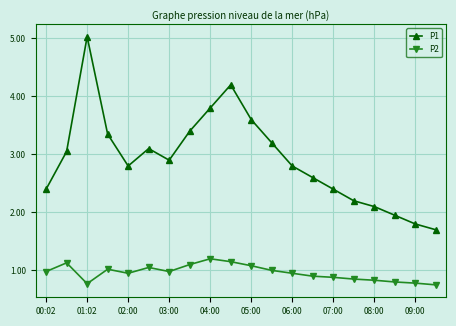

What is the value of the P1 point at the 15th from the left?

2.4